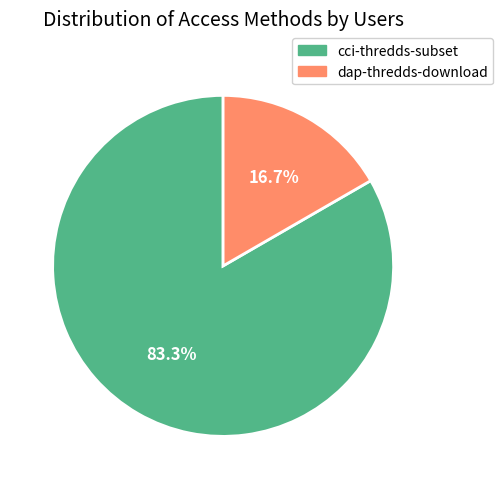

Does any single category account for the majority?

Yes